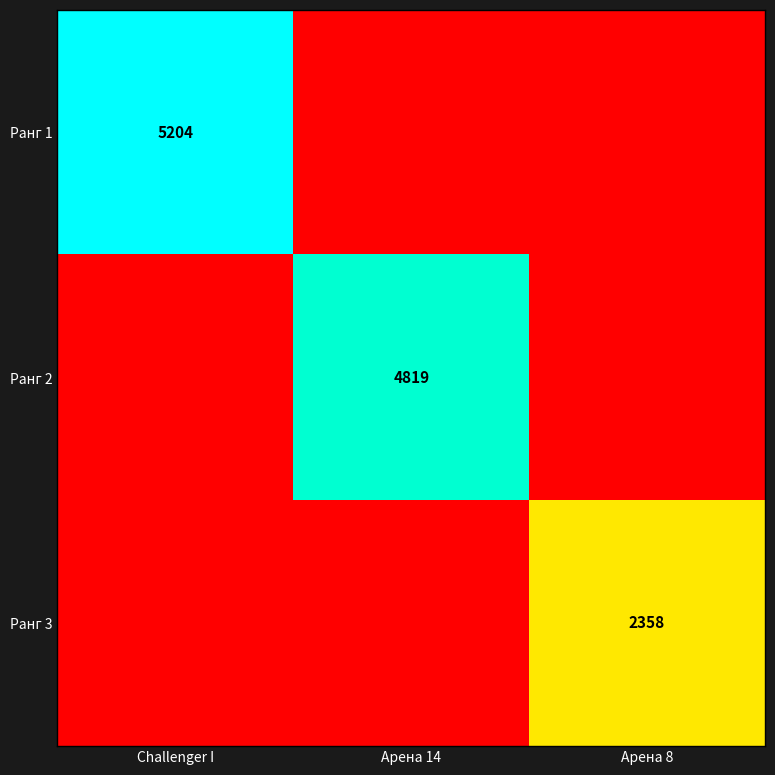

The value of Ранг 2 at Арена 14 is 4819. True or false?

True